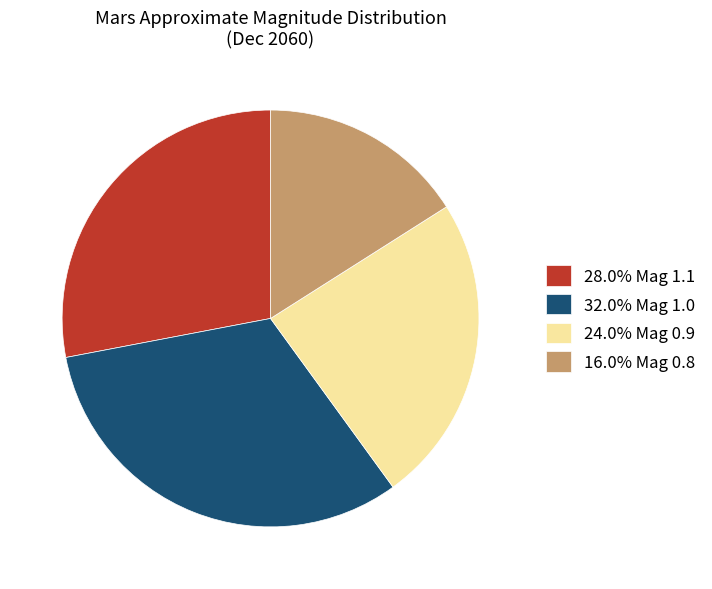

What is the ratio of the value at 32.0% Mag 1.0 to the value at 24.0% Mag 0.9?

1.3